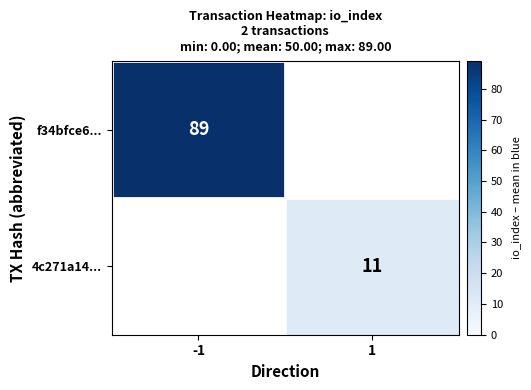

What is the spread (max minus min) of values at 1?

11